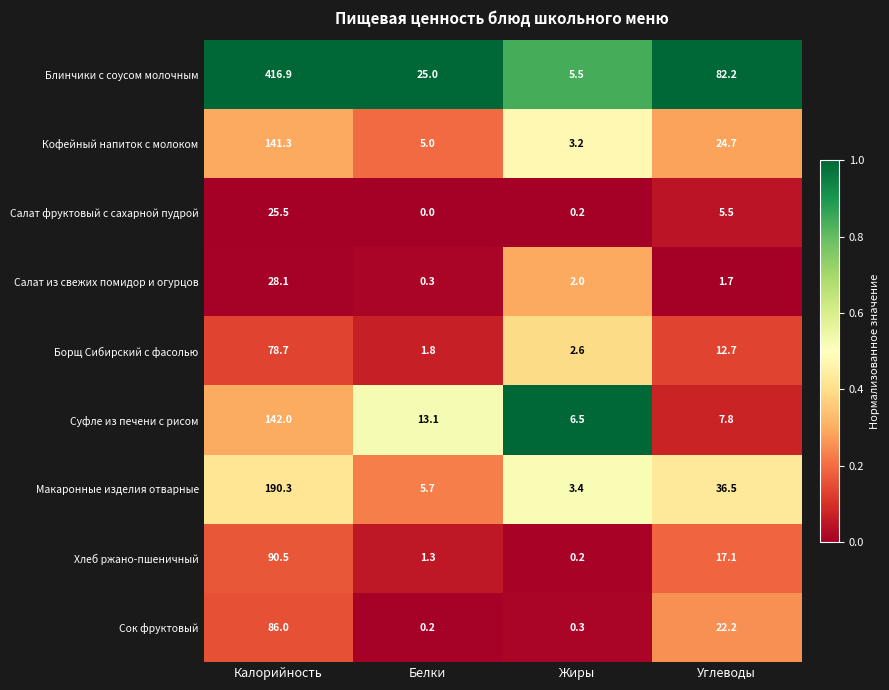

What is the difference between the maximum and minimum values in the Борщ Сибирский с фасолью series?

76.9